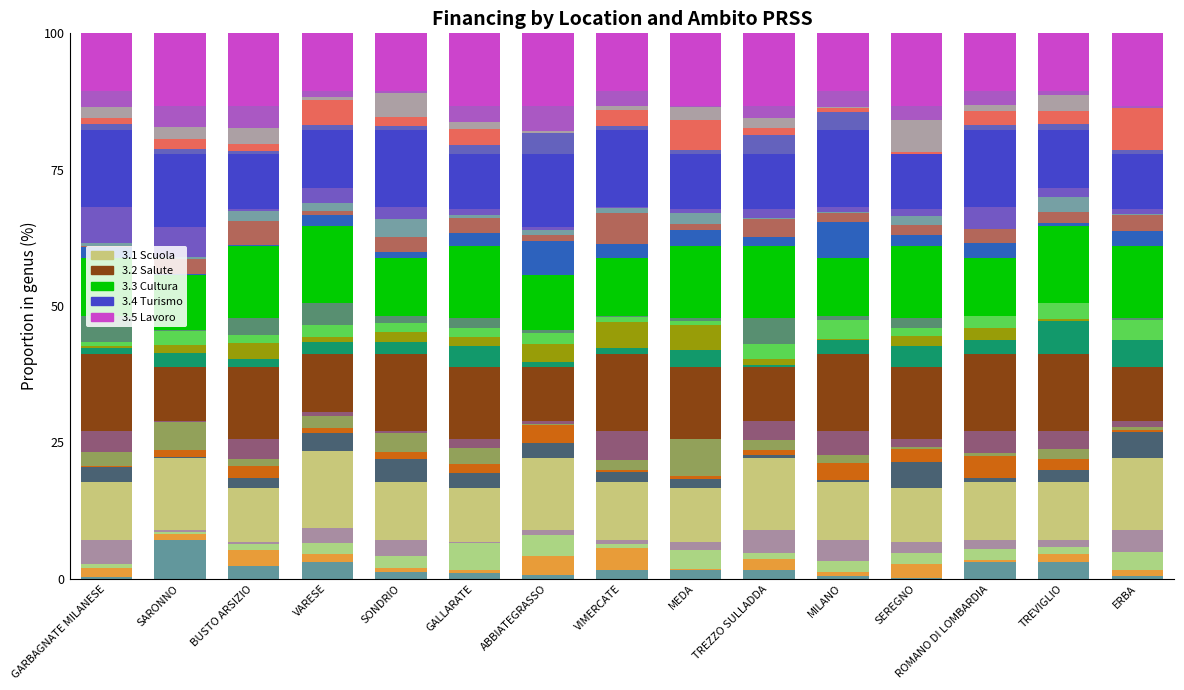

Is the value of 3.2 Salute at MEDA greater than the value of 3.1 Scuola at BUSTO ARSIZIO?

Yes